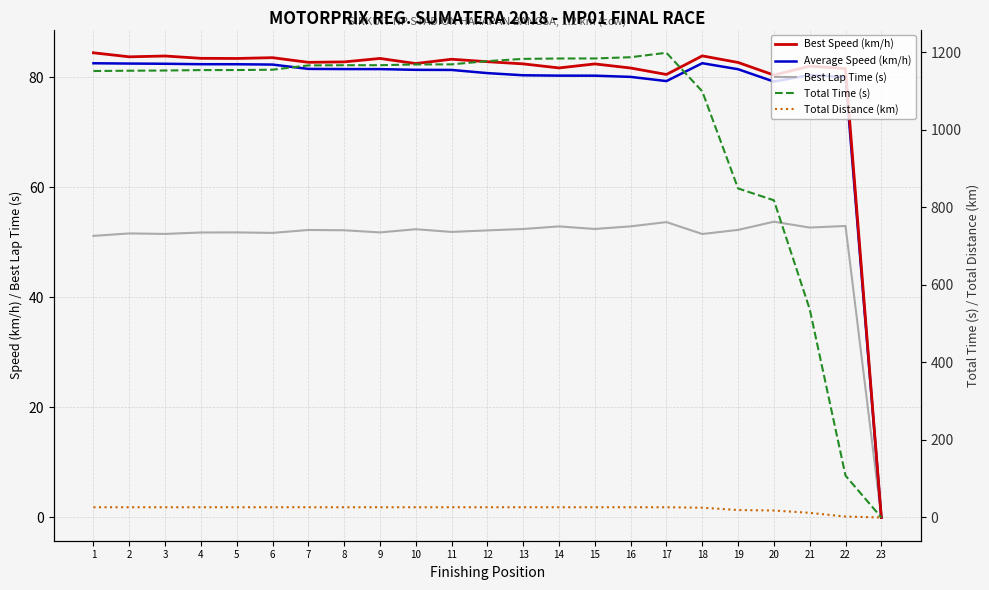

What is the spread (max minus min) of values at 12?

1150.7